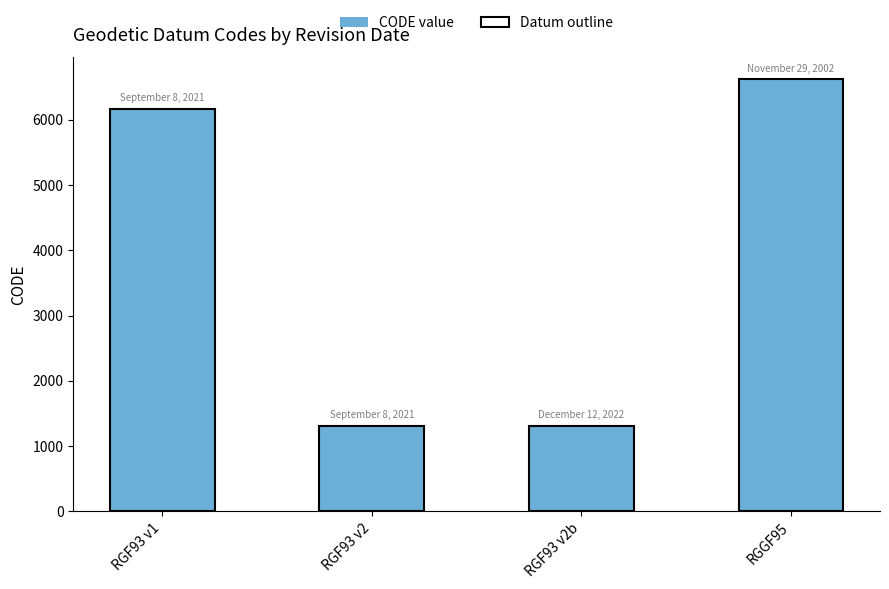

What is the value of the CODE value bar at the 2nd from the left?

1312